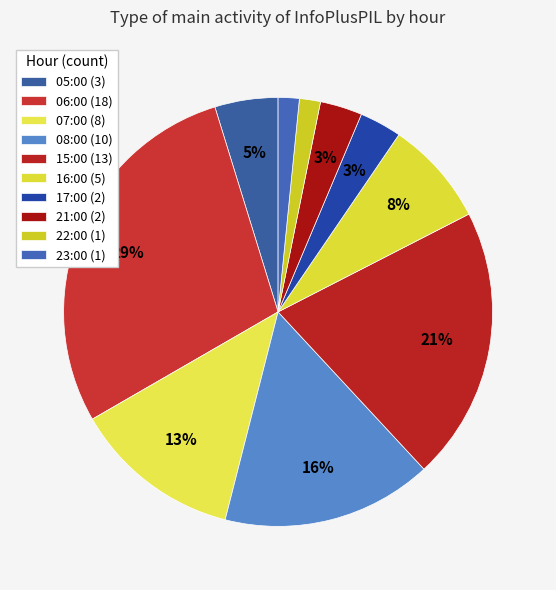

Which has a higher value, 08:00 or 21:00?

08:00